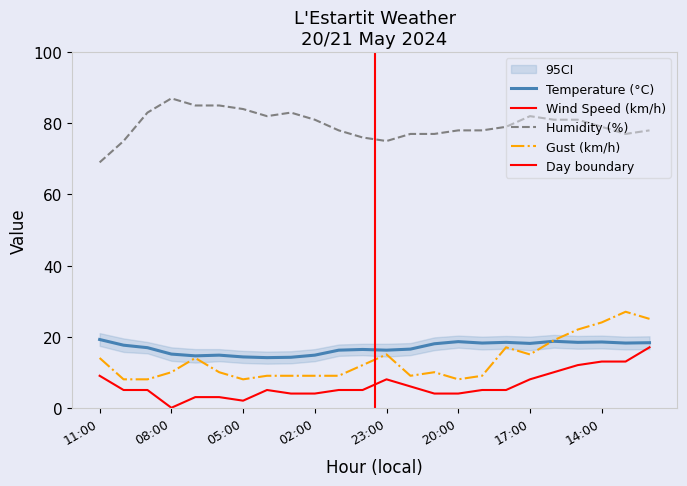

True or false: Temperature (°C) and Wind Speed (km/h) intersect in this chart.

False